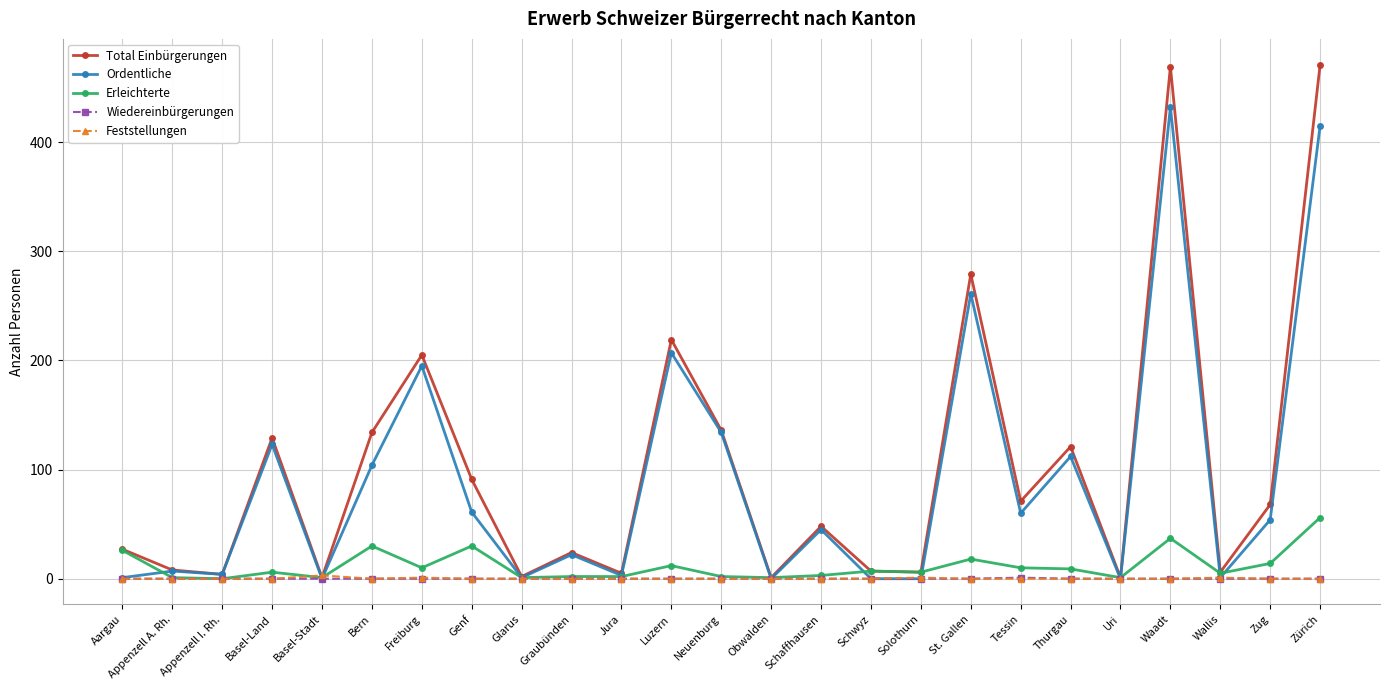

How many data points does each series have?

25